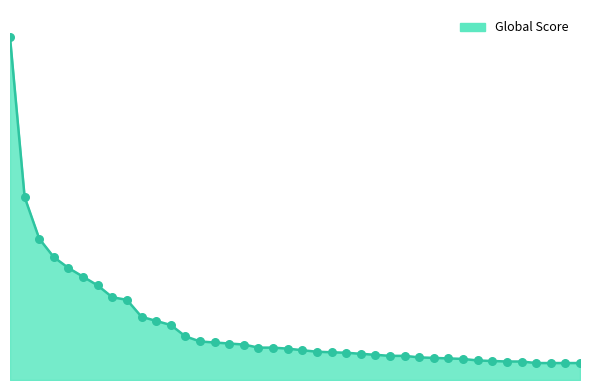

Does the chart have visible grid lines?

No